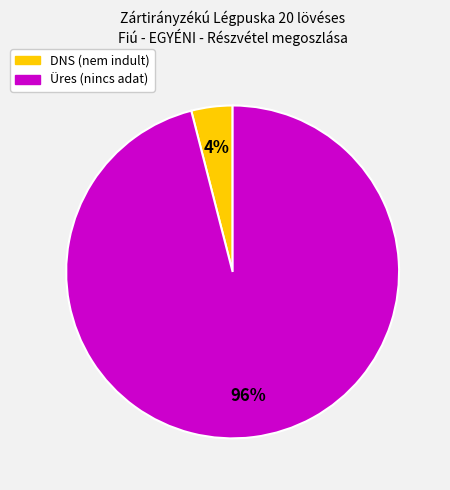

What is the majority slice?

Üres (nincs adat)